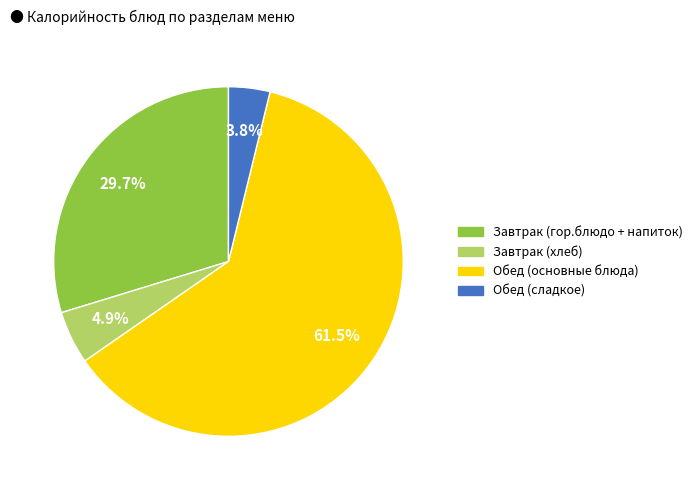

Is there a majority slice in this chart?

Yes